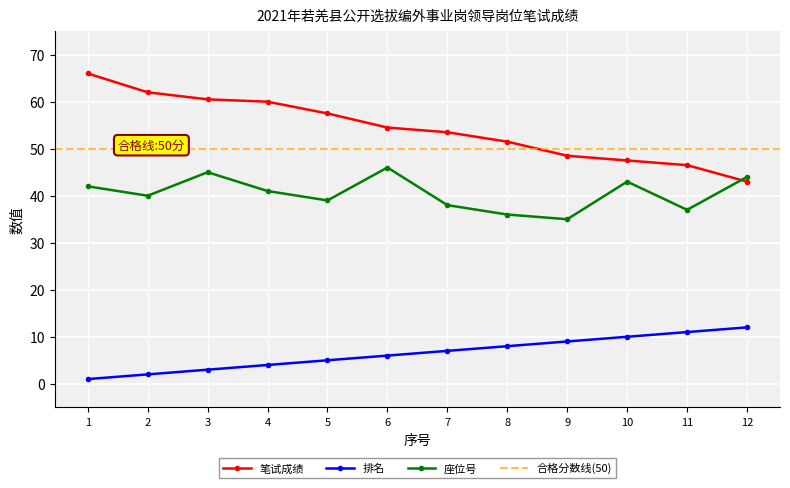

How many values in the 排名 series exceed 7?

5